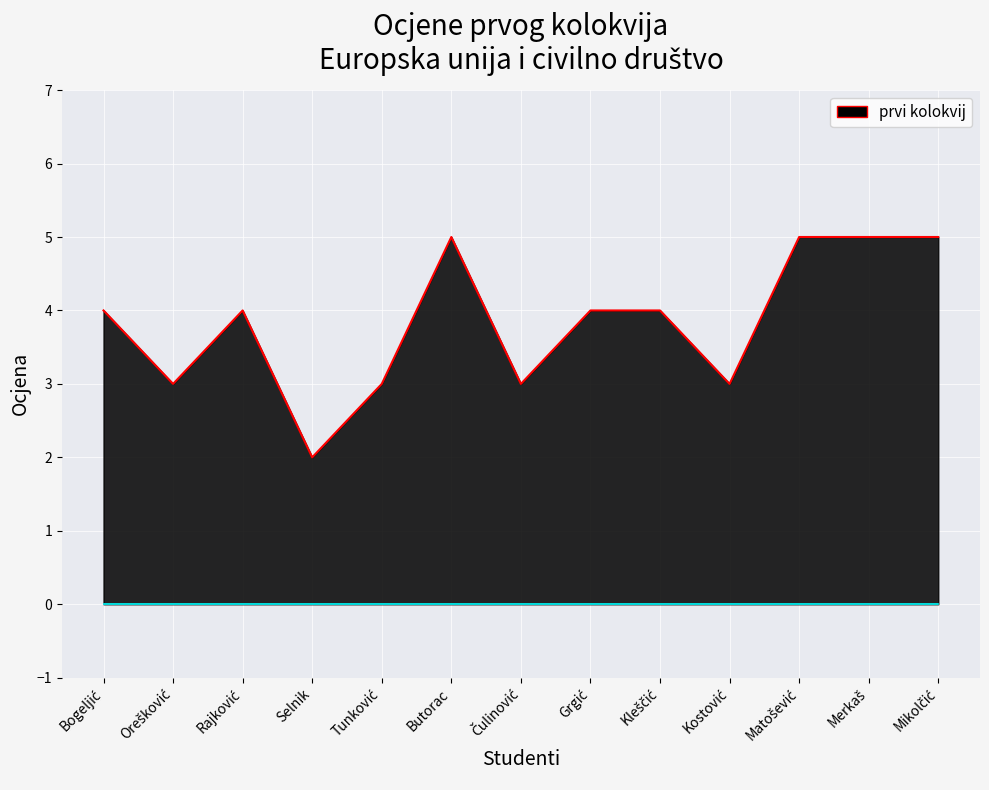

Reading right to left, extract all data points from this chart.

5	5	5	3	4	4	3	5	3	2	4	3	4